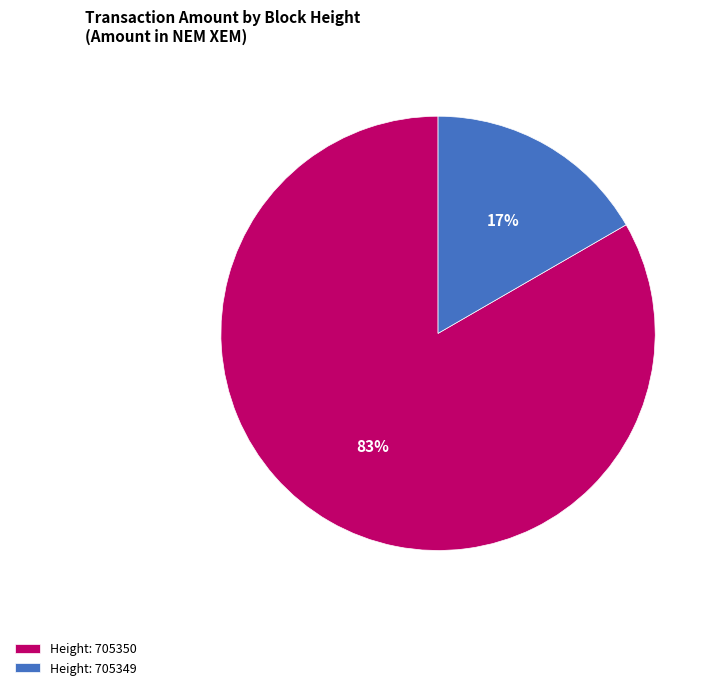

Do Height: 705349 and Height: 705350 together represent more than half of the pie?

Yes